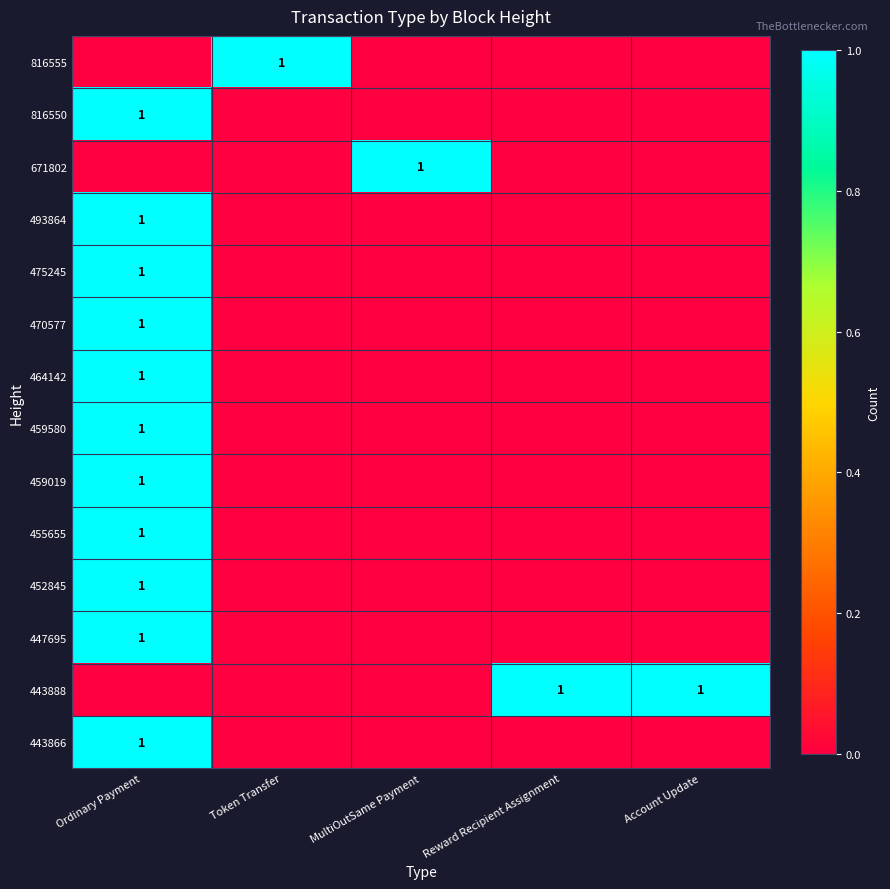

The 443866 series shows 1 at Ordinary Payment. True or false?

True